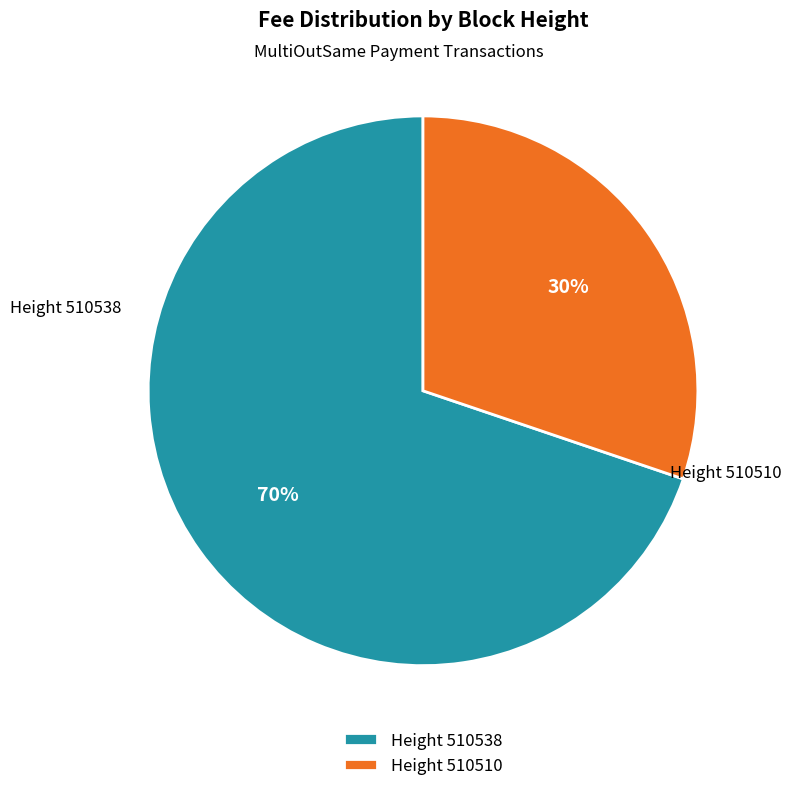

True or false: Height 510510 accounts for 17% of the total.

False